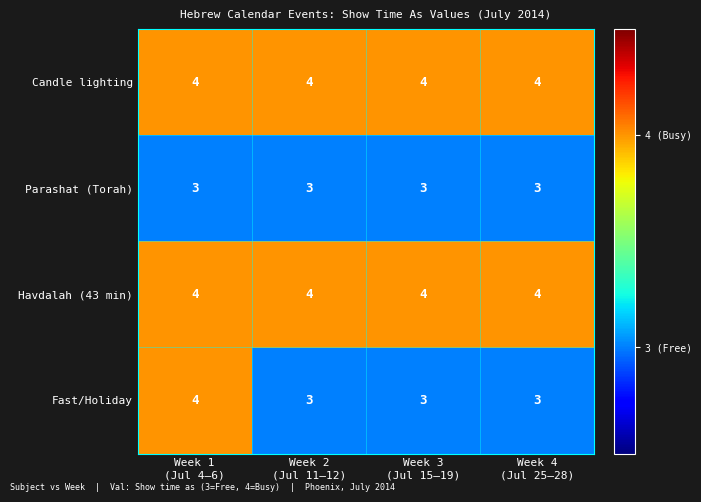

What is the highest value of the Fast/Holiday series?

4